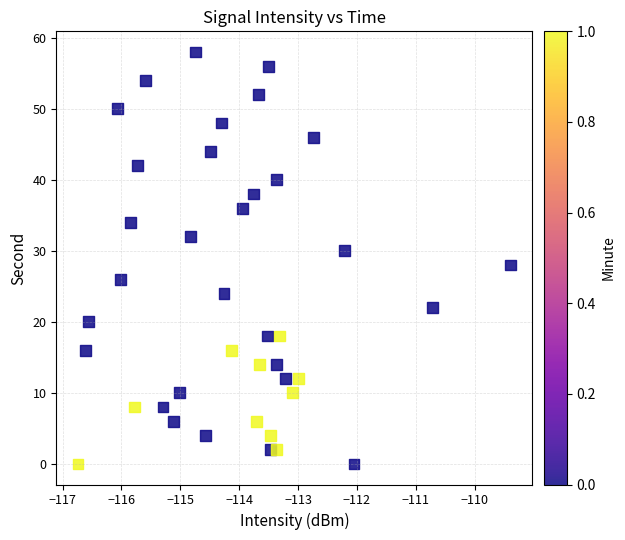

What is the range of Y values (max minus min)?

58